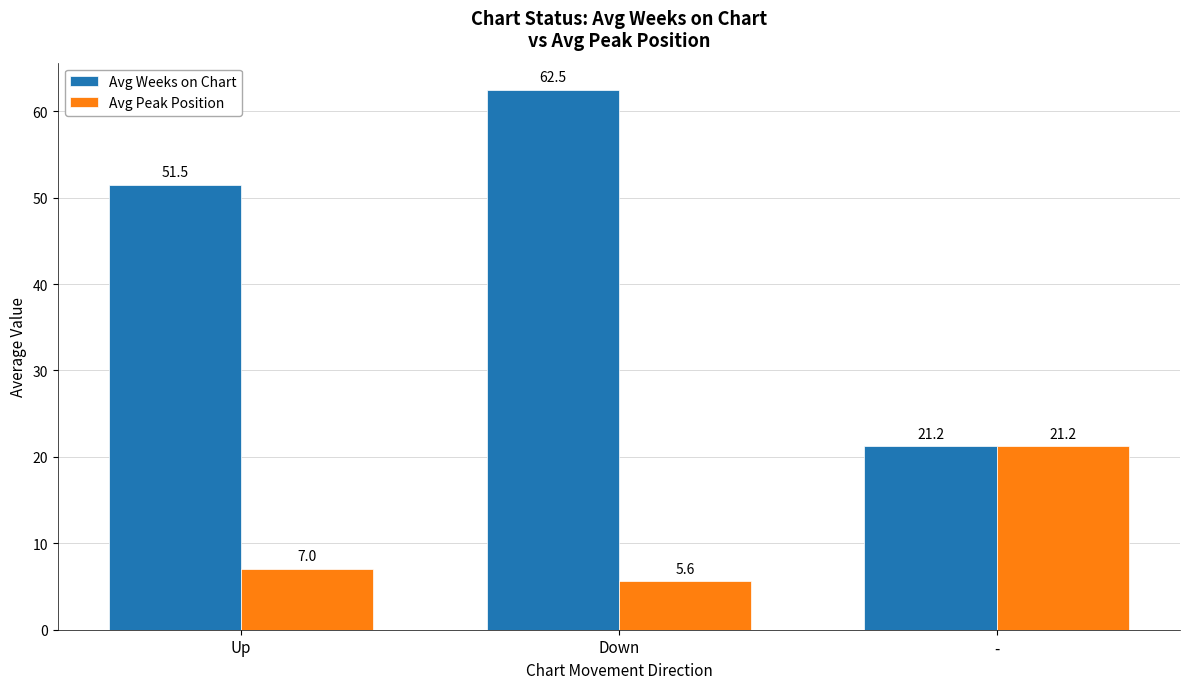

Is the value of Avg Peak Position at Up greater than the value of Avg Weeks on Chart at Up?

No